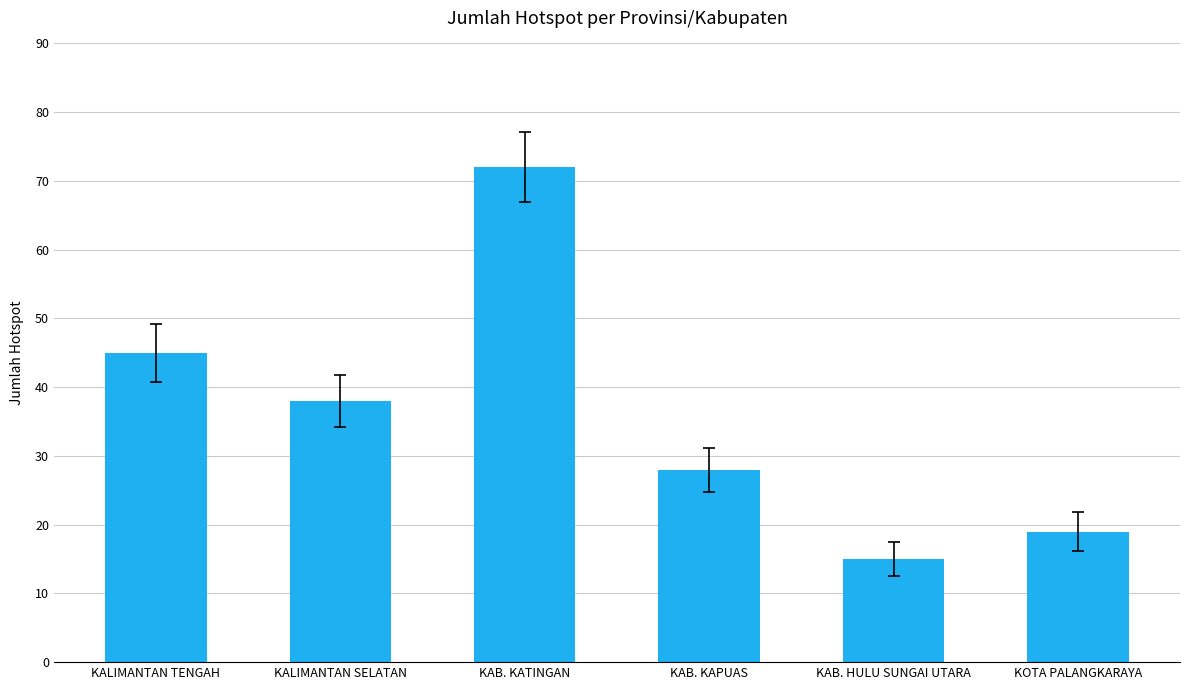

Rank the categories by value from highest to lowest.

KAB. KATINGAN, KALIMANTAN TENGAH, KALIMANTAN SELATAN, KAB. KAPUAS, KOTA PALANGKARAYA, KAB. HULU SUNGAI UTARA